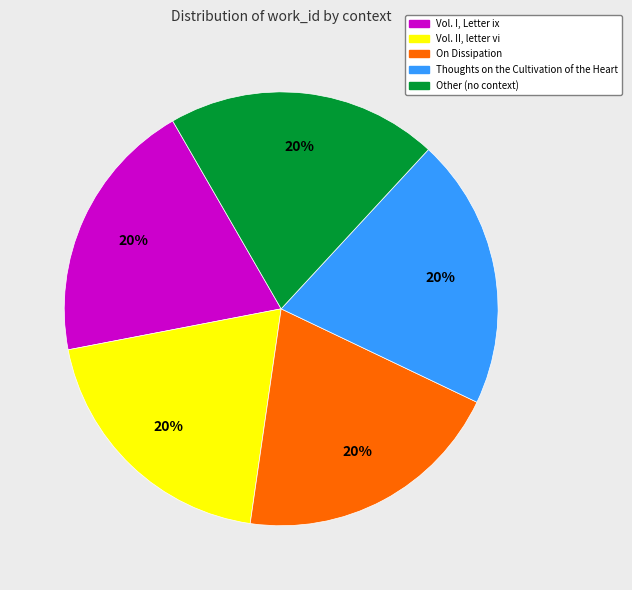

To the nearest percent, what is the average slice percentage?

20%